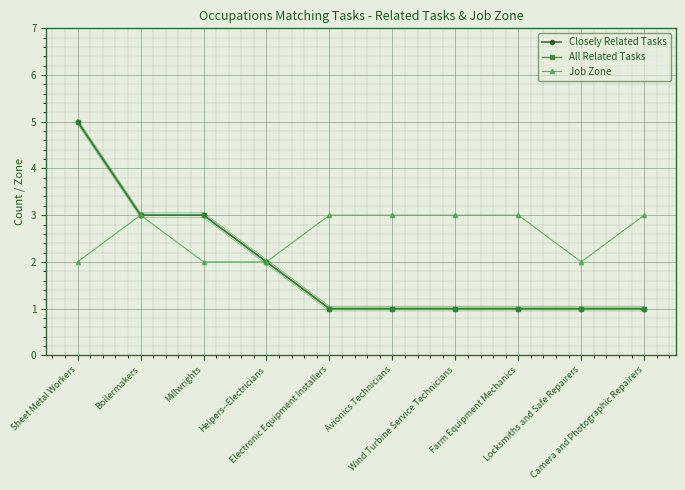

List the labels in order of All Related Tasks value, largest first.

Sheet Metal Workers, Boilermakers, Millwrights, Helpers--Electricians, Electronic Equipment Installers, Avionics Technicians, Wind Turbine Service Technicians, Farm Equipment Mechanics, Locksmiths and Safe Repairers, Camera and Photographic Repairers